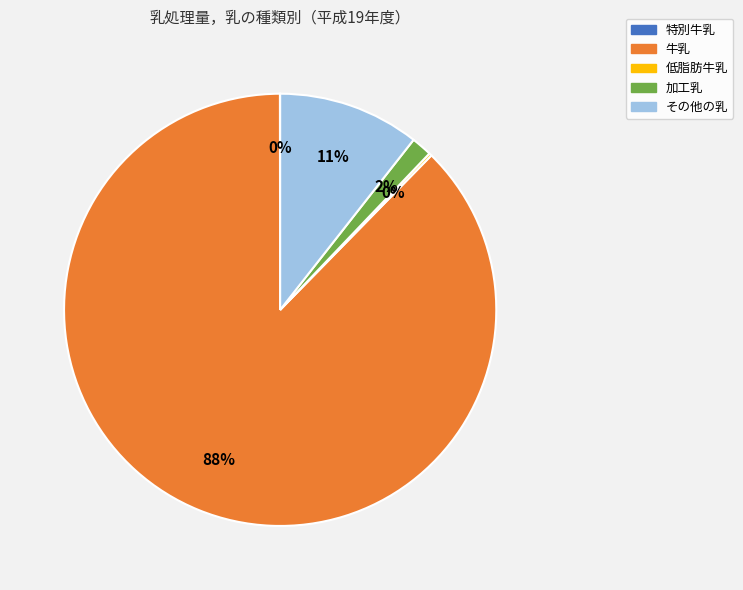

True or false: 加工乳 accounts for 2% of the total.

True